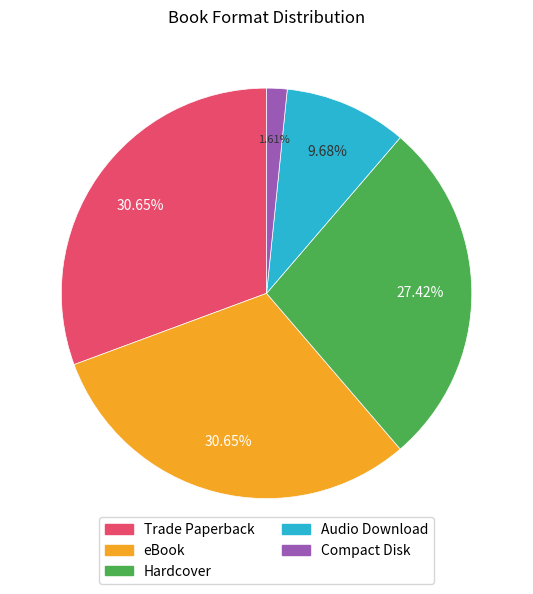

Does any single category account for the majority?

No